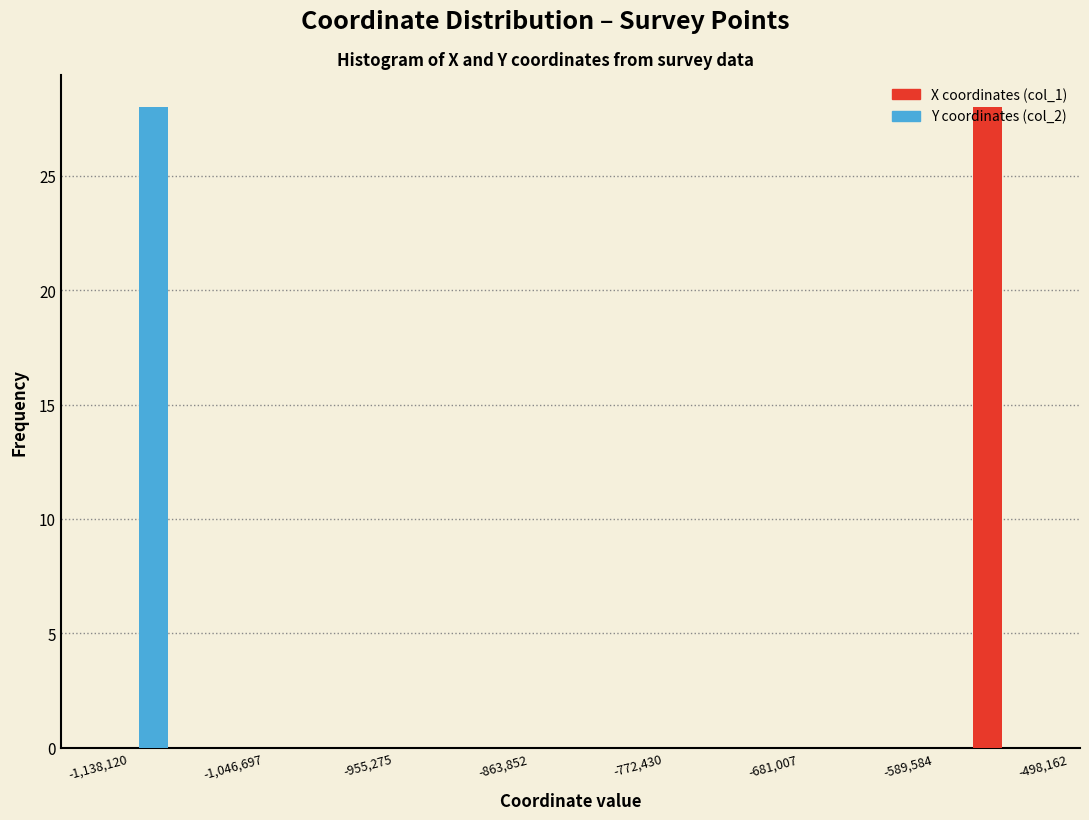

In the Y coordinates (col_2) series, which range on the x-axis has the tallest bar?

-1140000 to -1080000